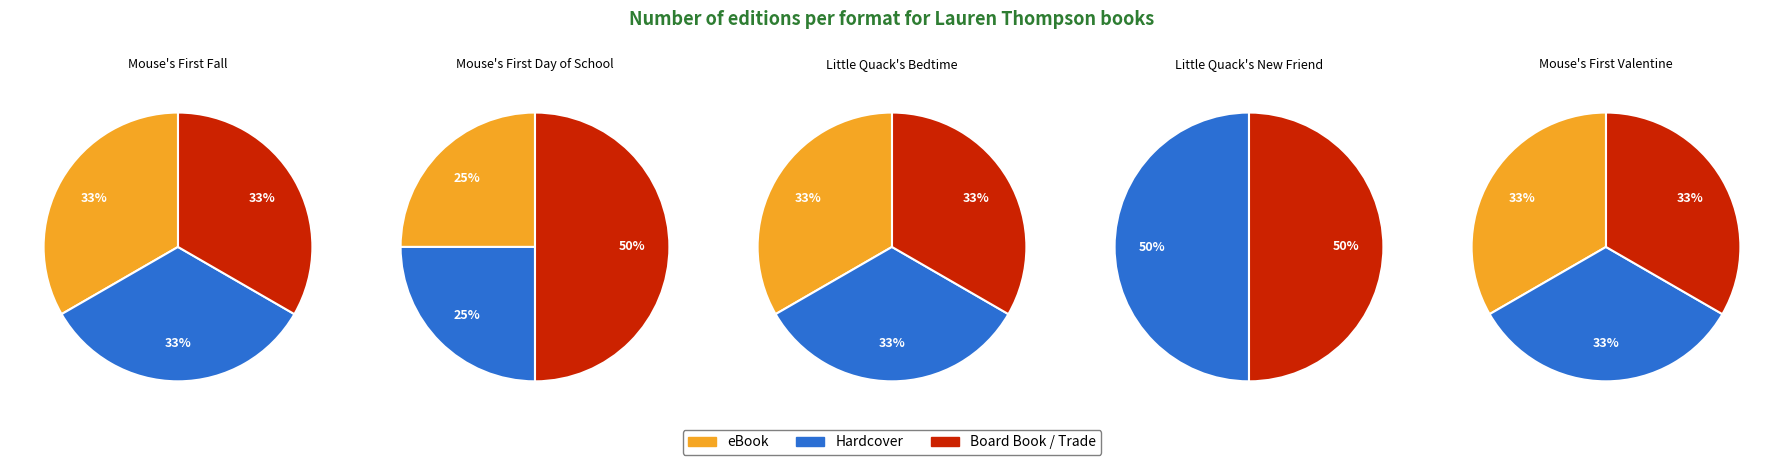

True or false: 0 accounts for 9% of the total.

False